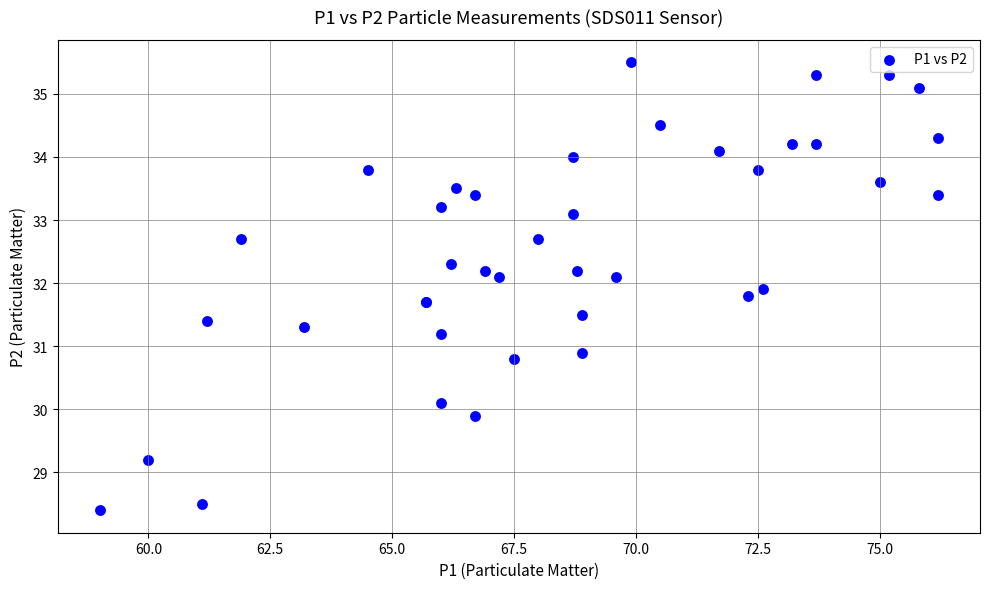

What Y value in the scatter plot is closest to 31?

30.9